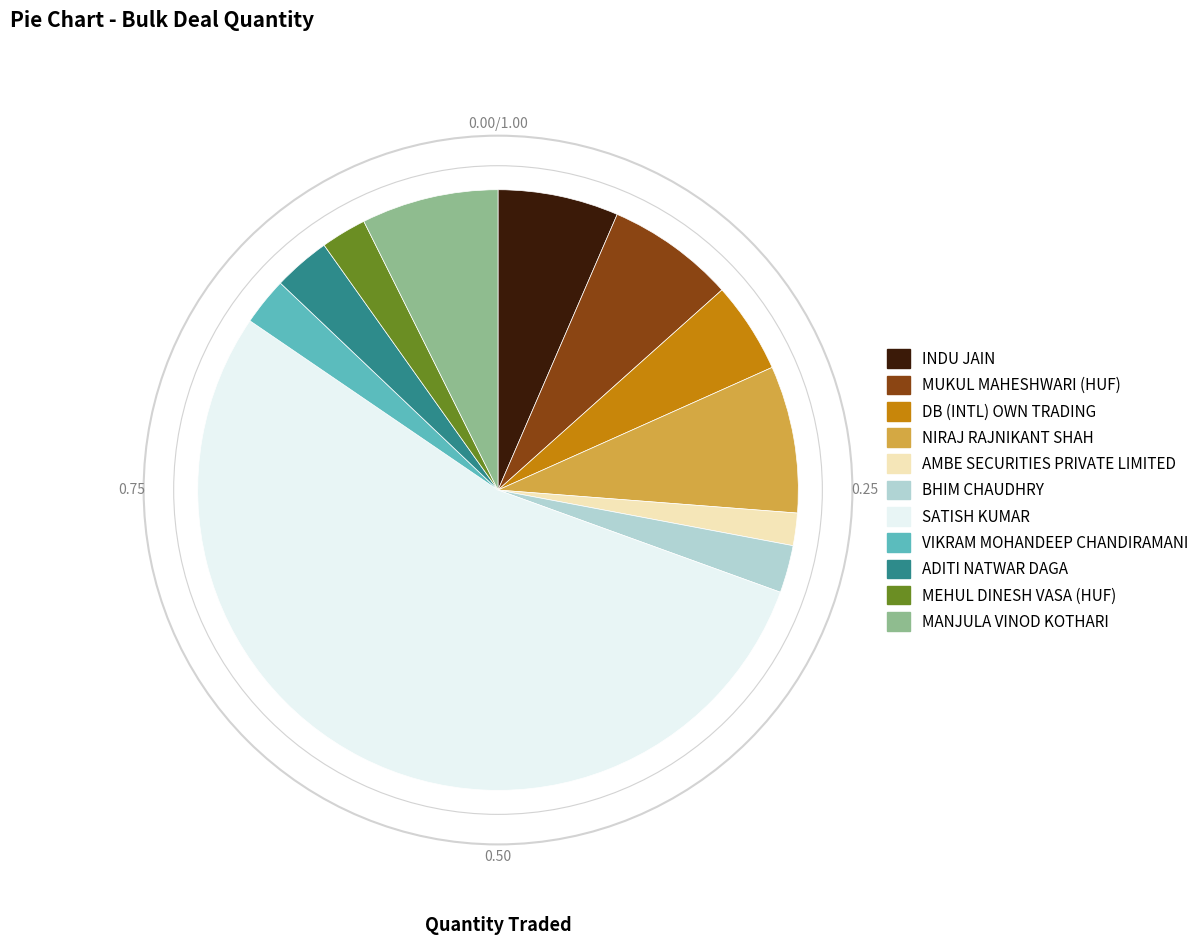

How many slices are in this pie chart?

11